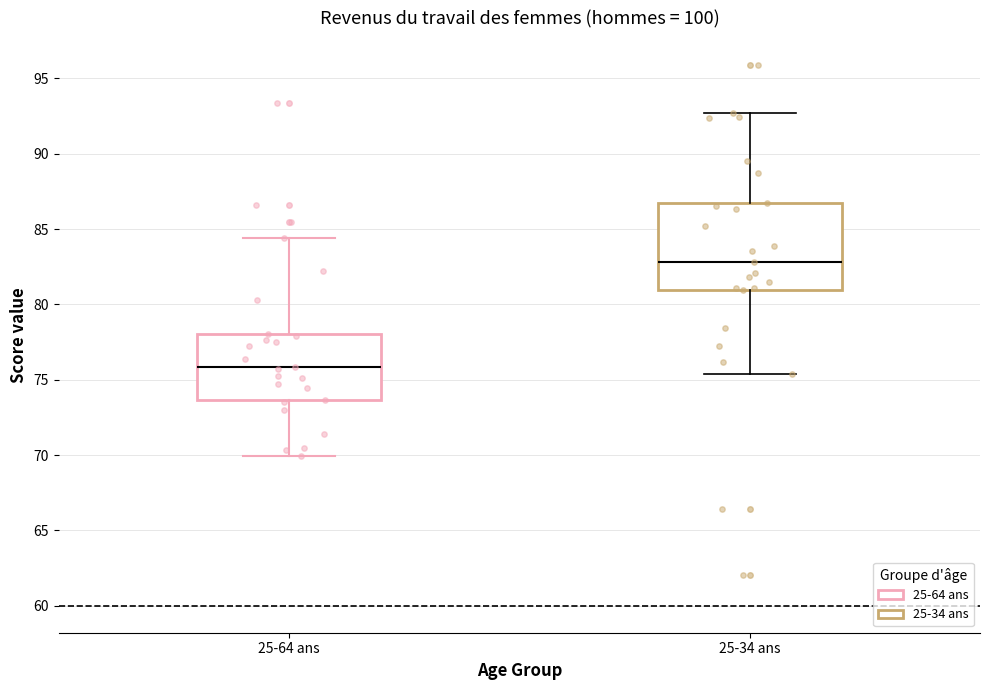

Which box has the highest median line?

25-34 ans